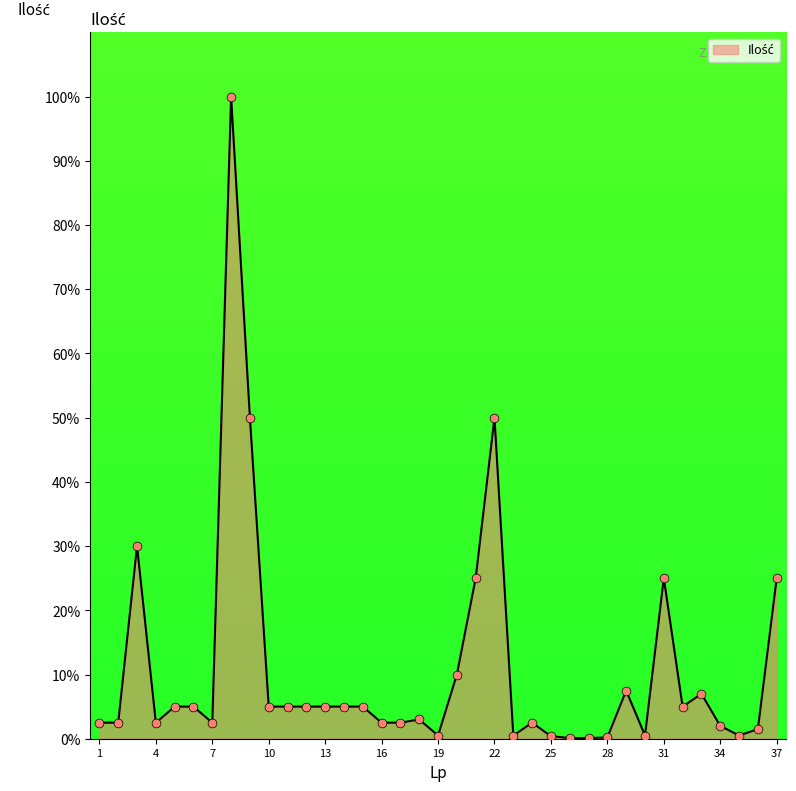

What is the maximum value shown in the chart?

100.0